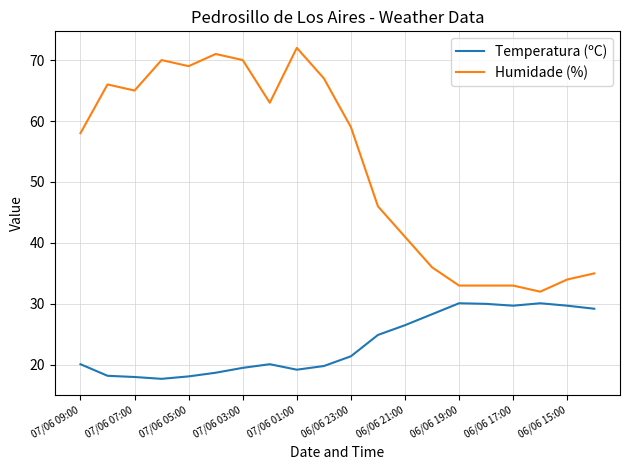

What is the maximum value for Humidade (%)?

72.0